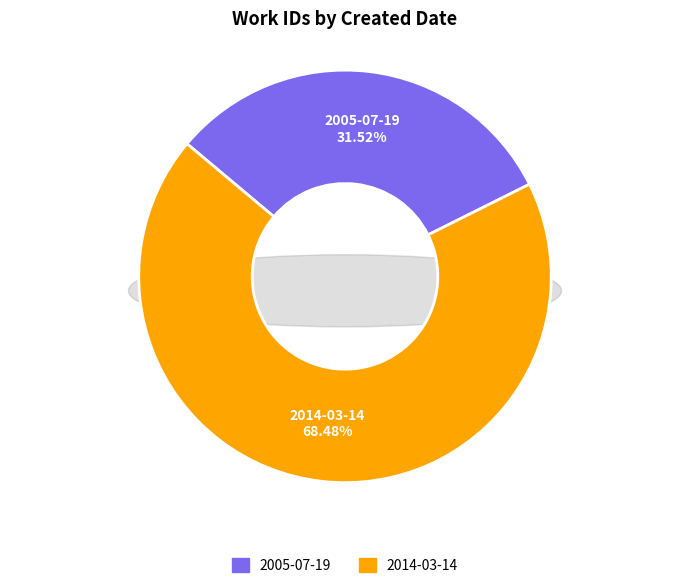

Which category has the smallest portion of the pie?

2005-07-19